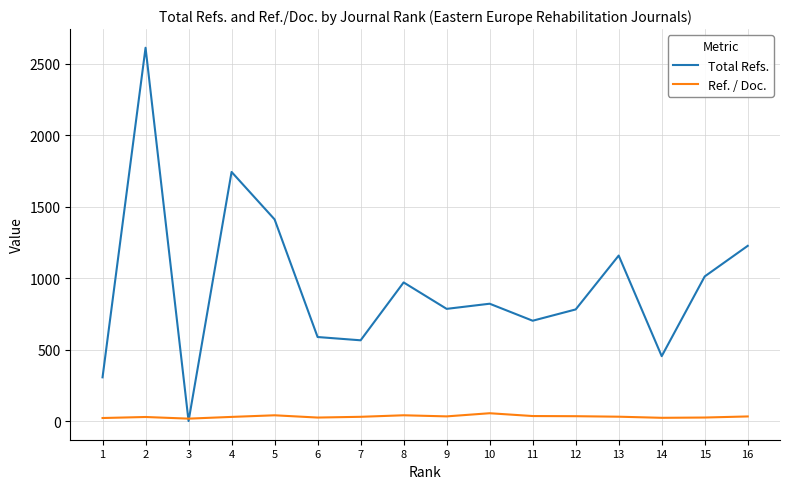

How many values in Total Refs. are above zero?

15